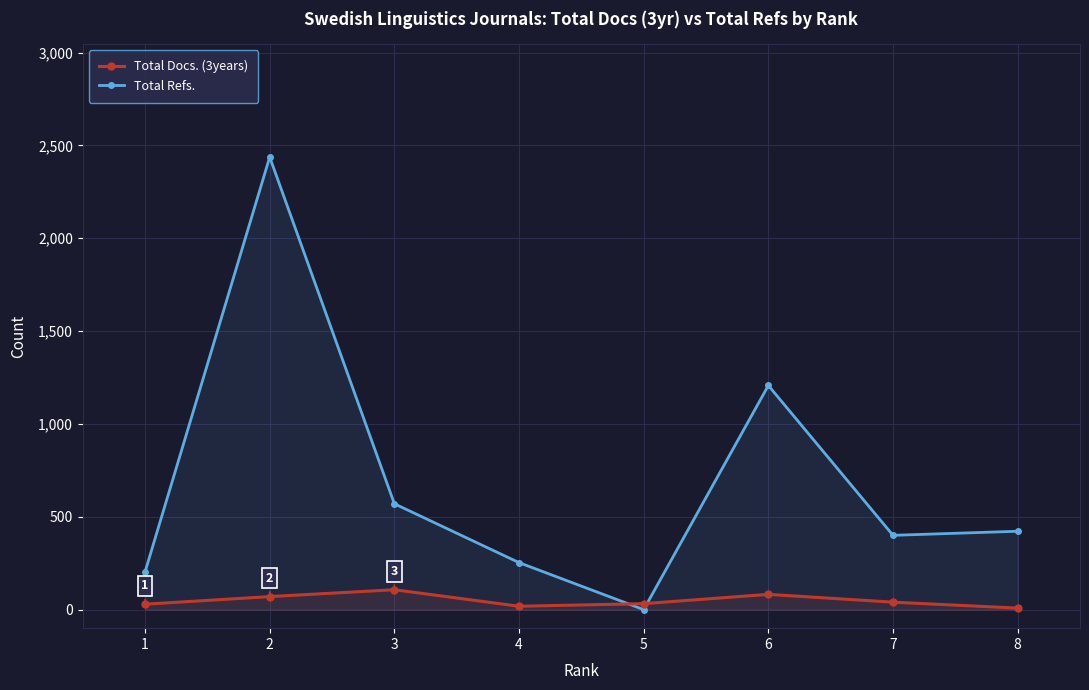

How many lines are shown in the chart?

2